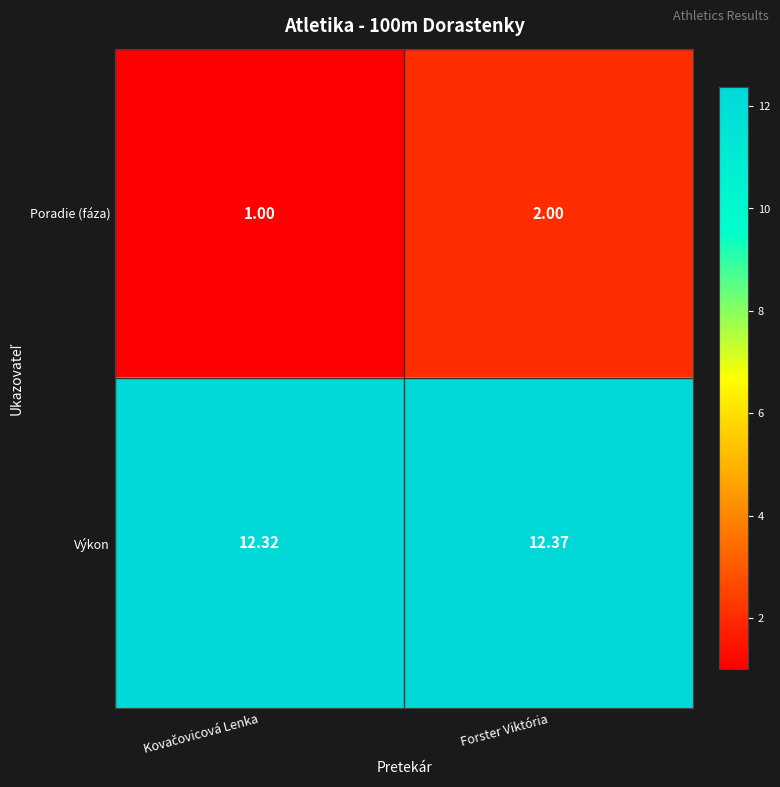

Which series has the largest range (max minus min)?

Poradie (fáza)